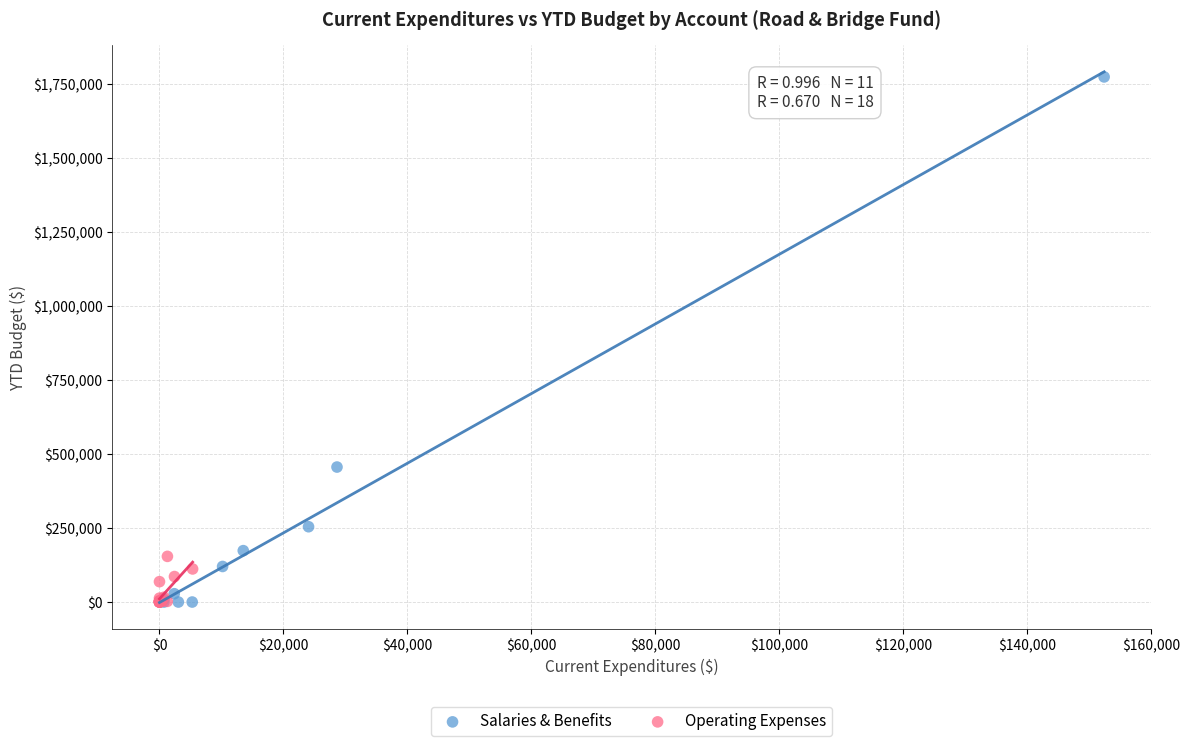

Which series has the largest Y range (max minus min)?

Salaries & Benefits